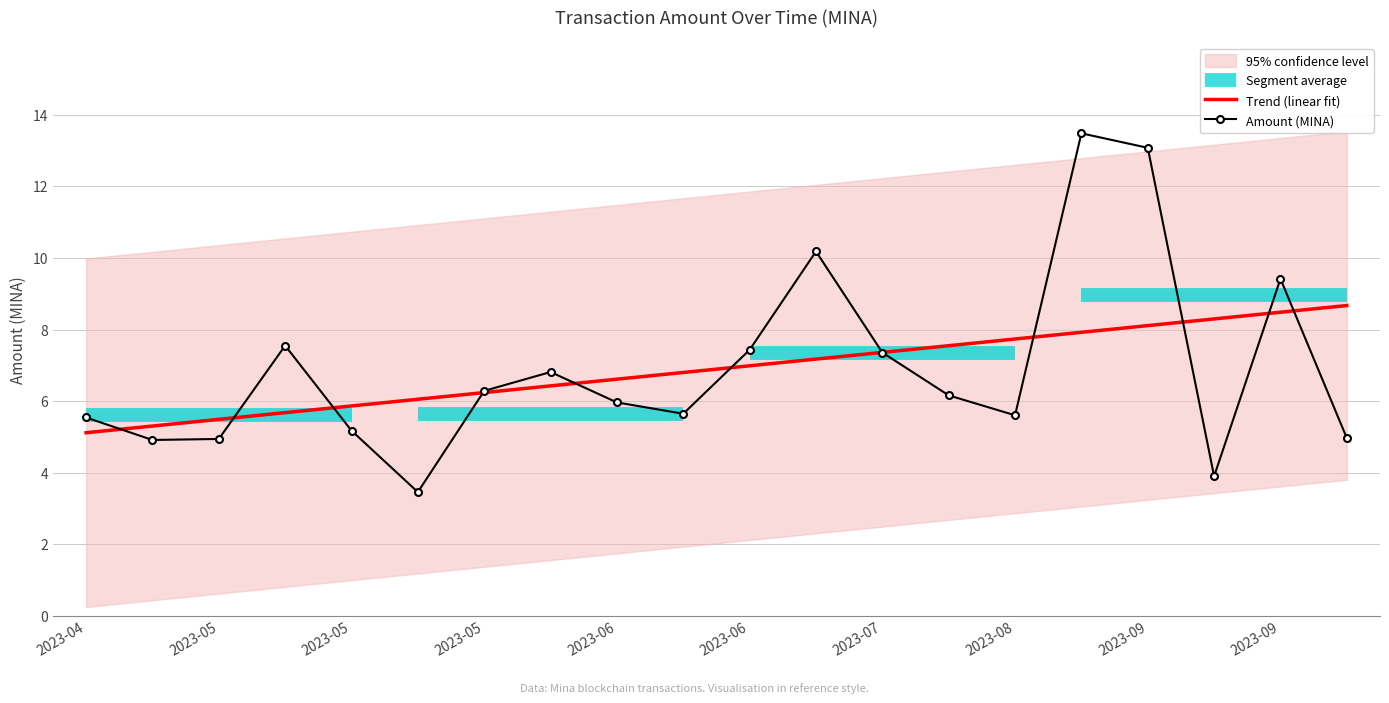

Where do Amount (MINA) and Trend (linear fit) first cross each other?

2023-04 and 2023-05